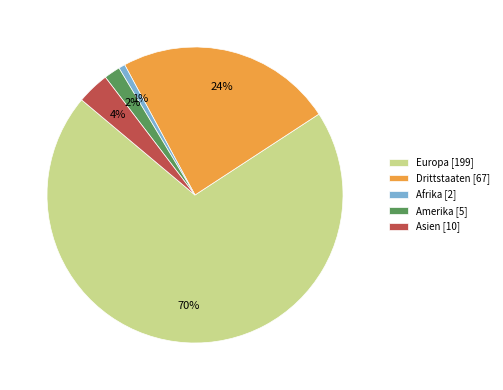

What percentage is the Asien [10] slice, to the nearest percent?

4%